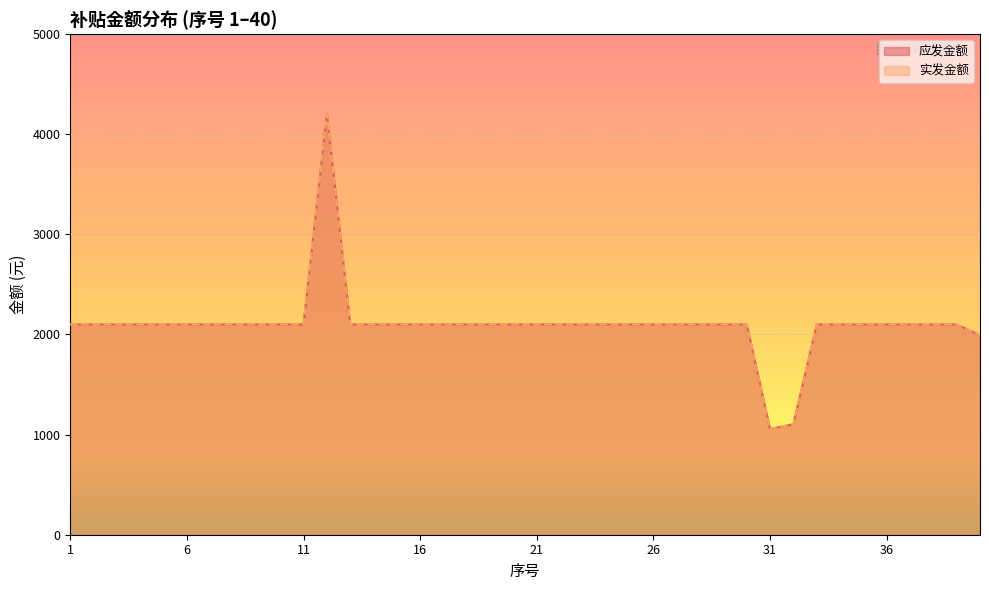

The value of 应发金额 at 7 is 3519. True or false?

False